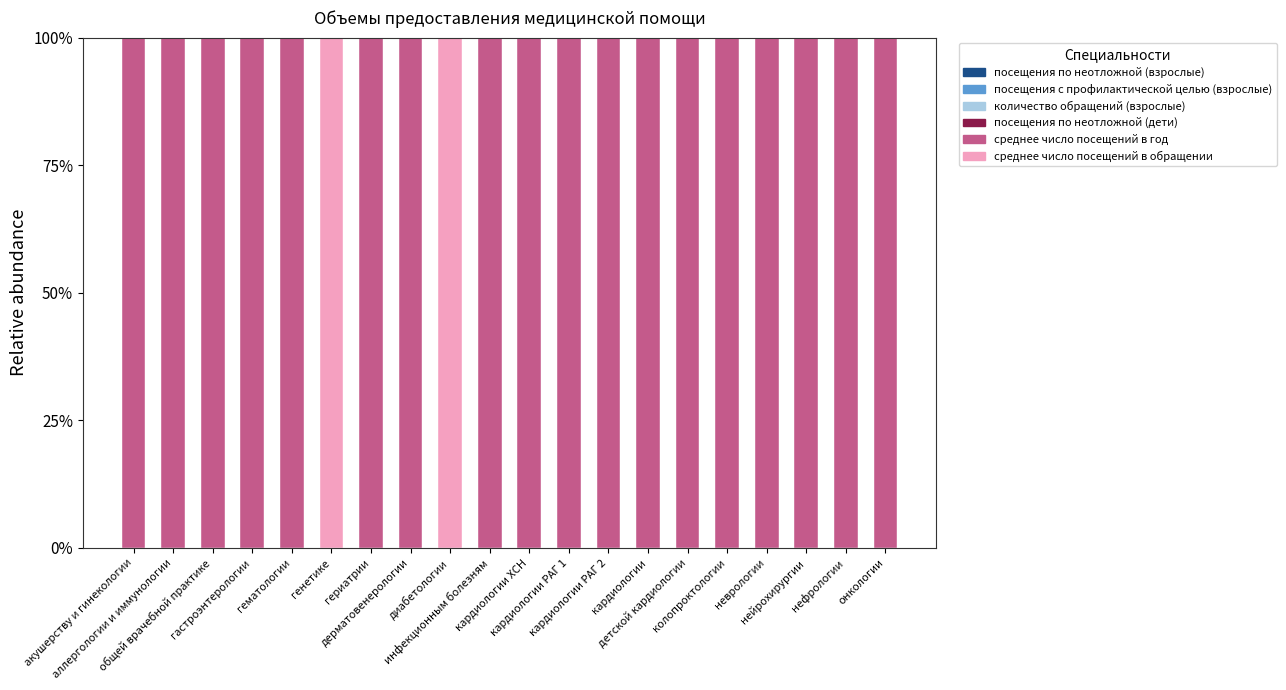

What is the sum of all среднее число посещений в год values?

1798.7